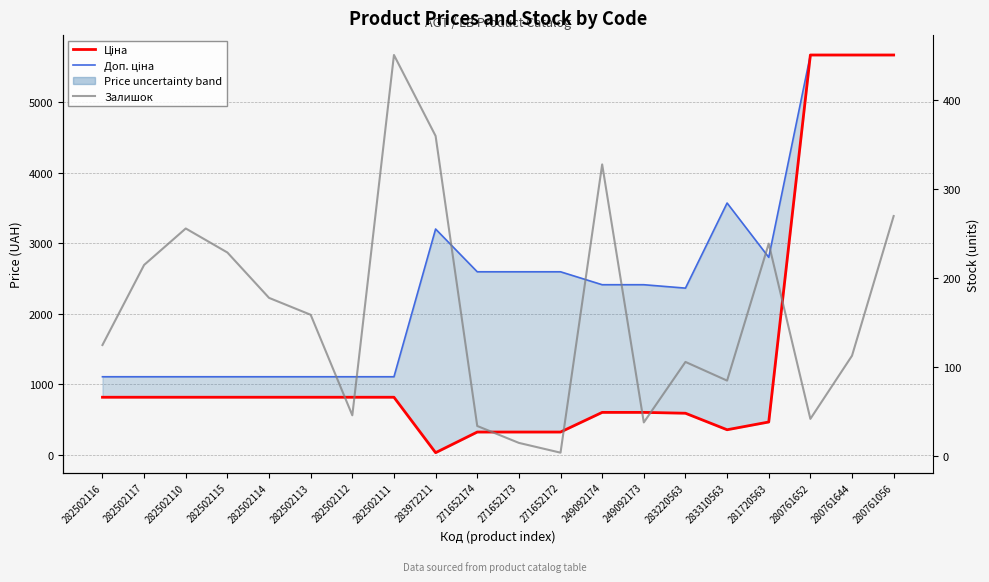

Rank the categories by Залишок value from highest to lowest.

282502111, 283972211, 249092174, 280761056, 282502110, 281720563, 282502115, 282502117, 282502114, 282502113, 282502116, 280761644, 283220563, 283310563, 282502112, 280761652, 249092173, 271652174, 271652173, 271652172